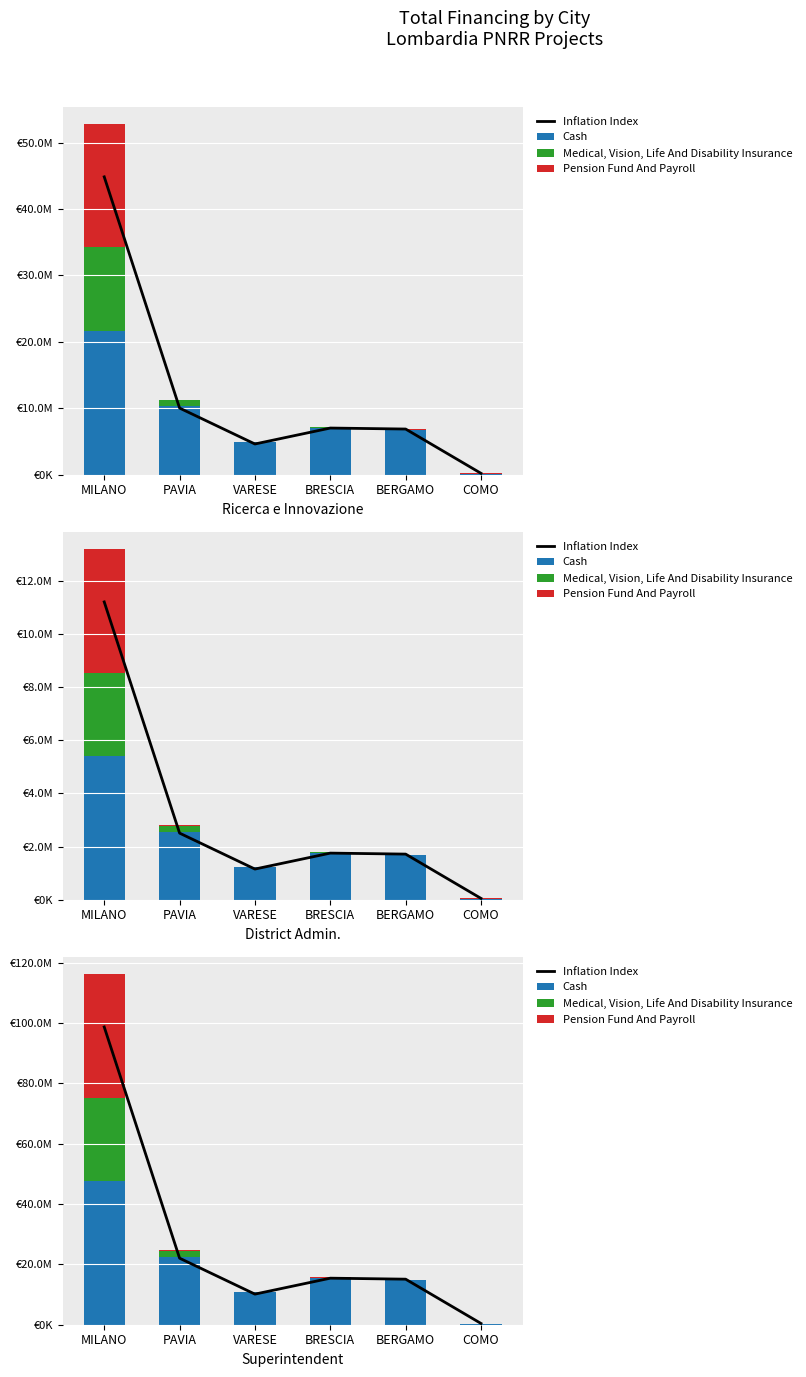

Is the value of Pension Fund And Payroll at COMO greater than the value of Inflation Index at VARESE?

No